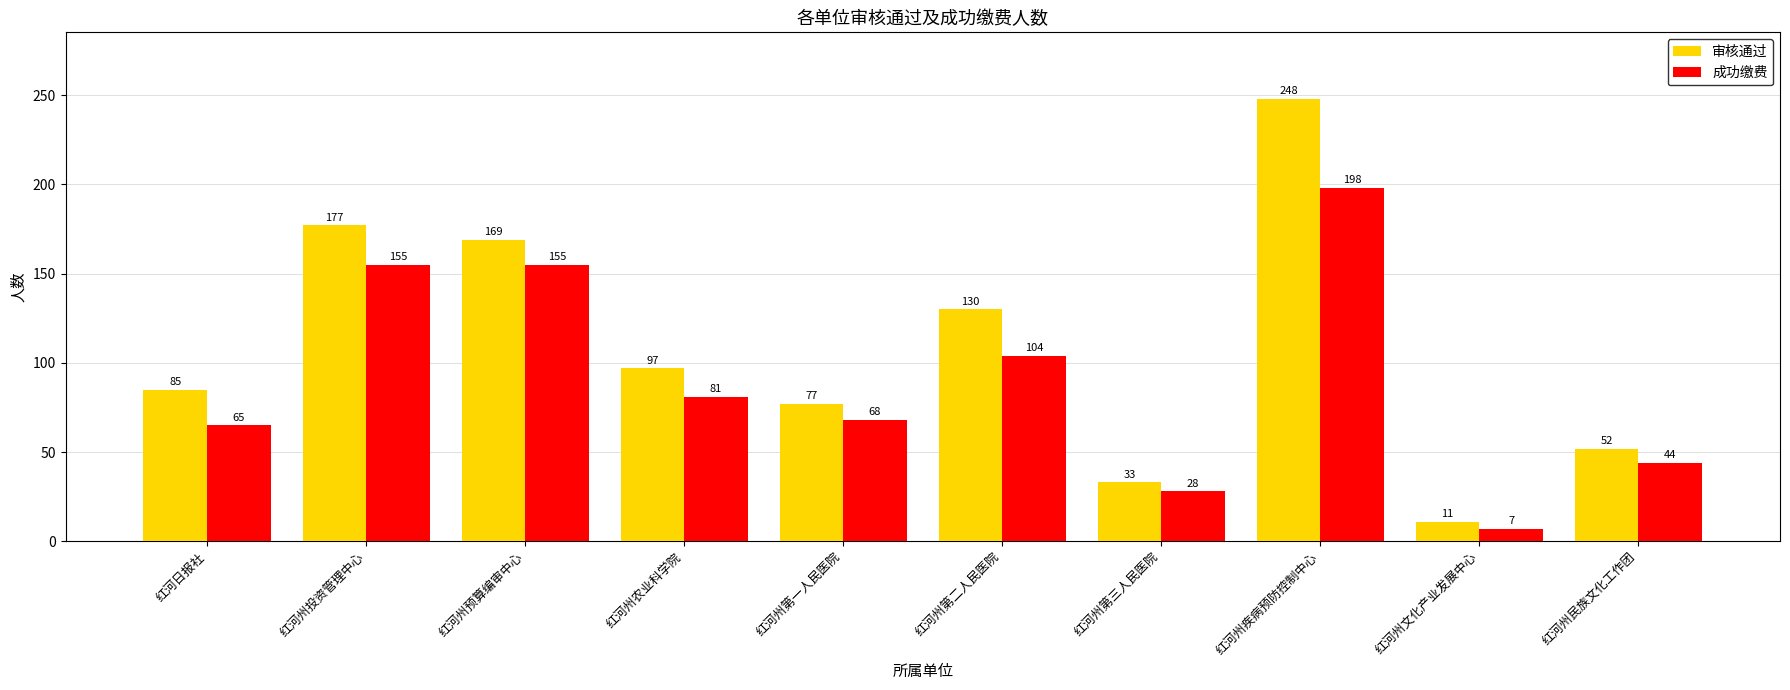

At which label does 审核通过 first exceed 97?

红河州投资管理中心